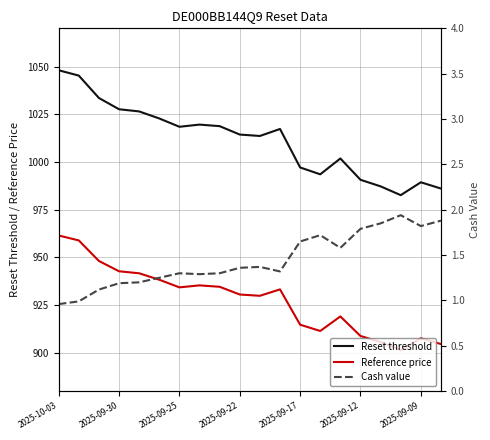

List the series in order of their peak value, highest first.

Reset threshold, Reference price, Cash value